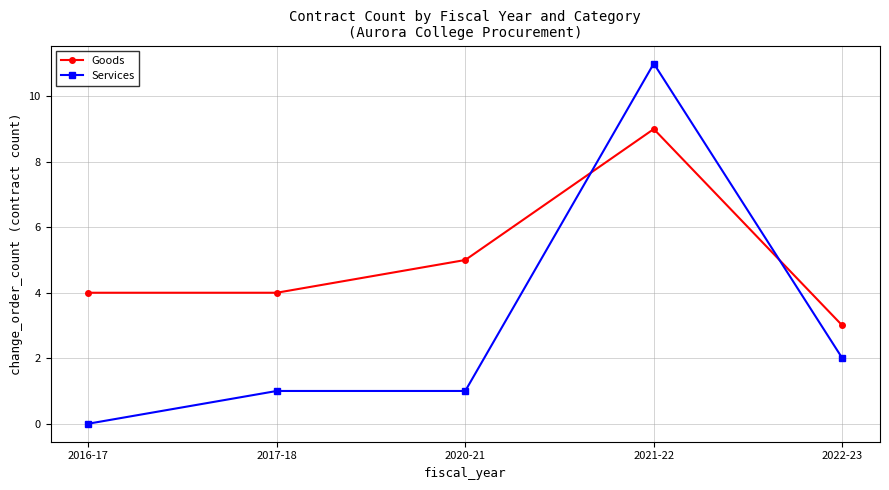

What is the difference between the highest and lowest values at 2017-18?

3